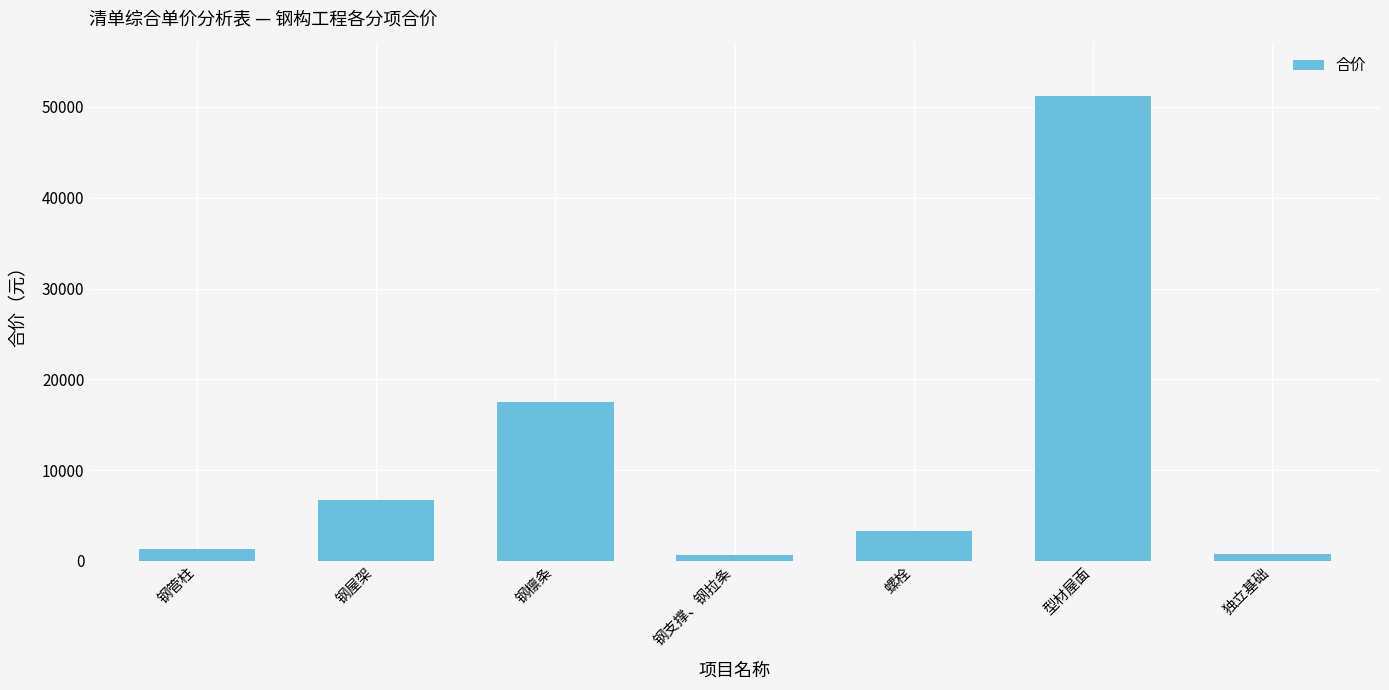

What is the sum of the values at 钢管柱 and 钢支撑、钢拉条?

1904.9